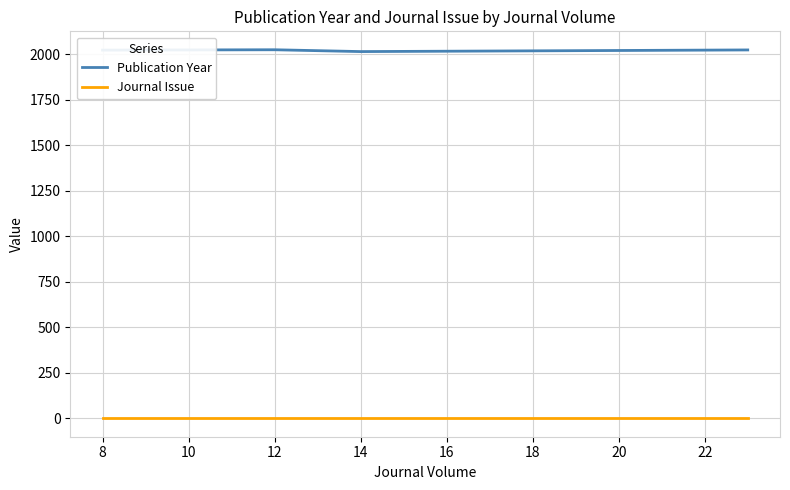

The Journal Issue series shows 1 at 12. True or false?

True